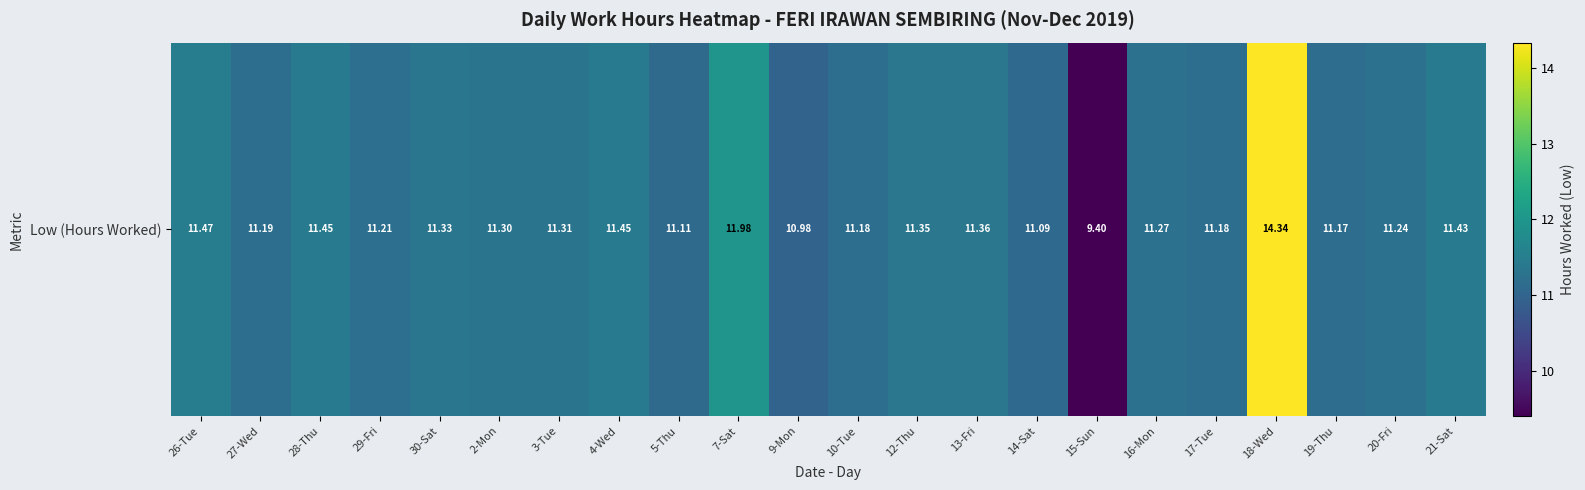

Which category has the highest value across all series?

18-Wed